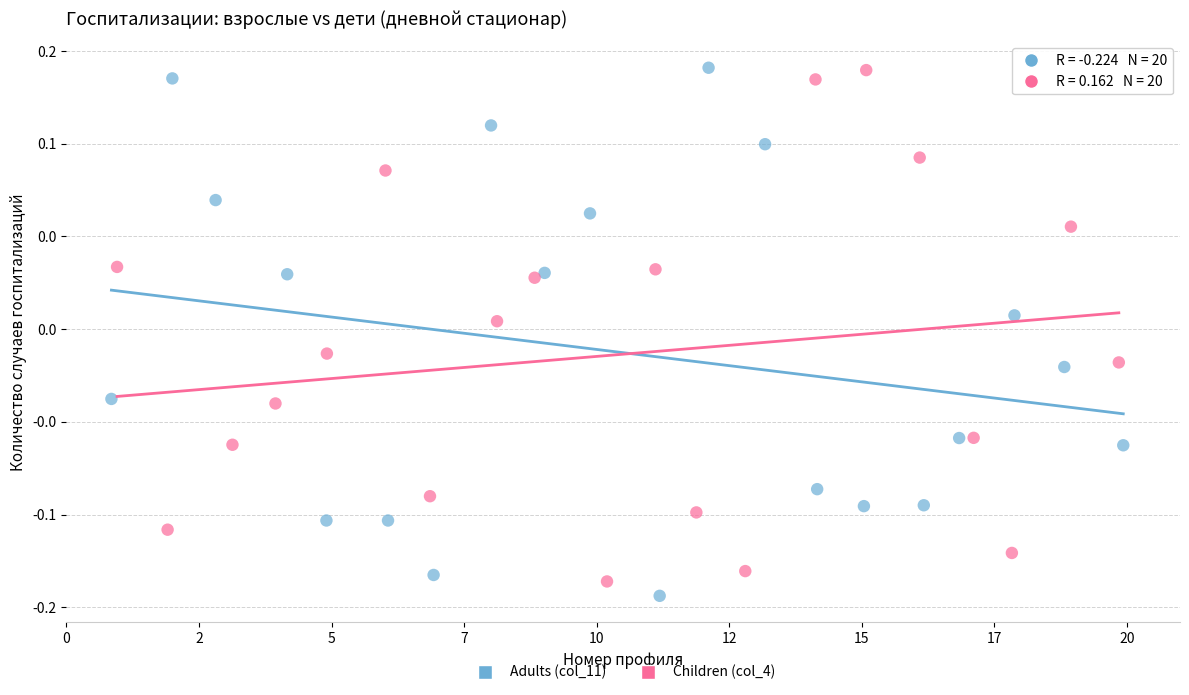

Which series reaches the minimum Y coordinate?

Adults (col_11)